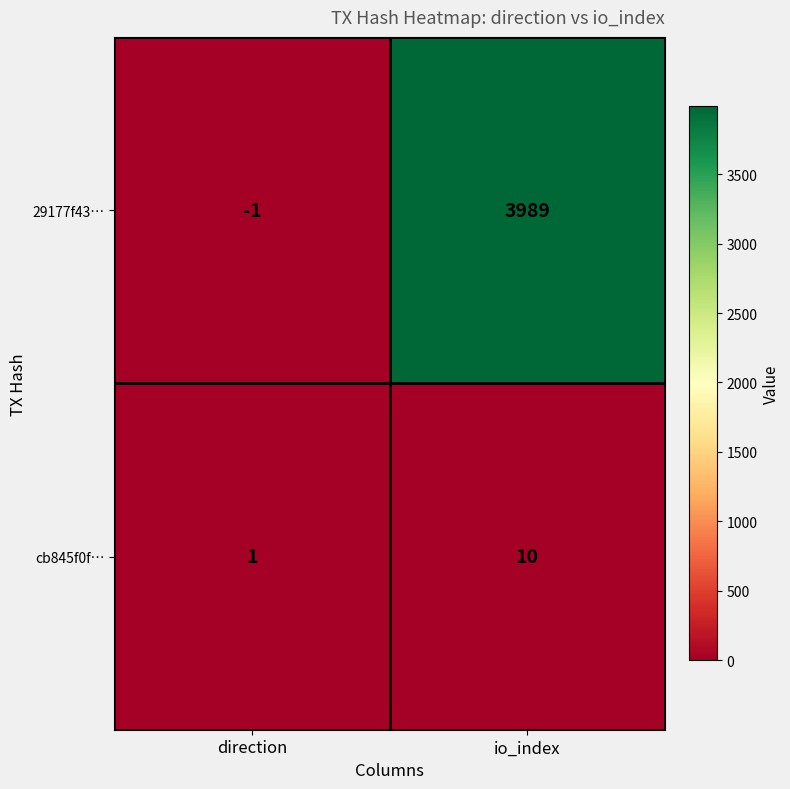

At which category is the sum across all series the highest?

io_index